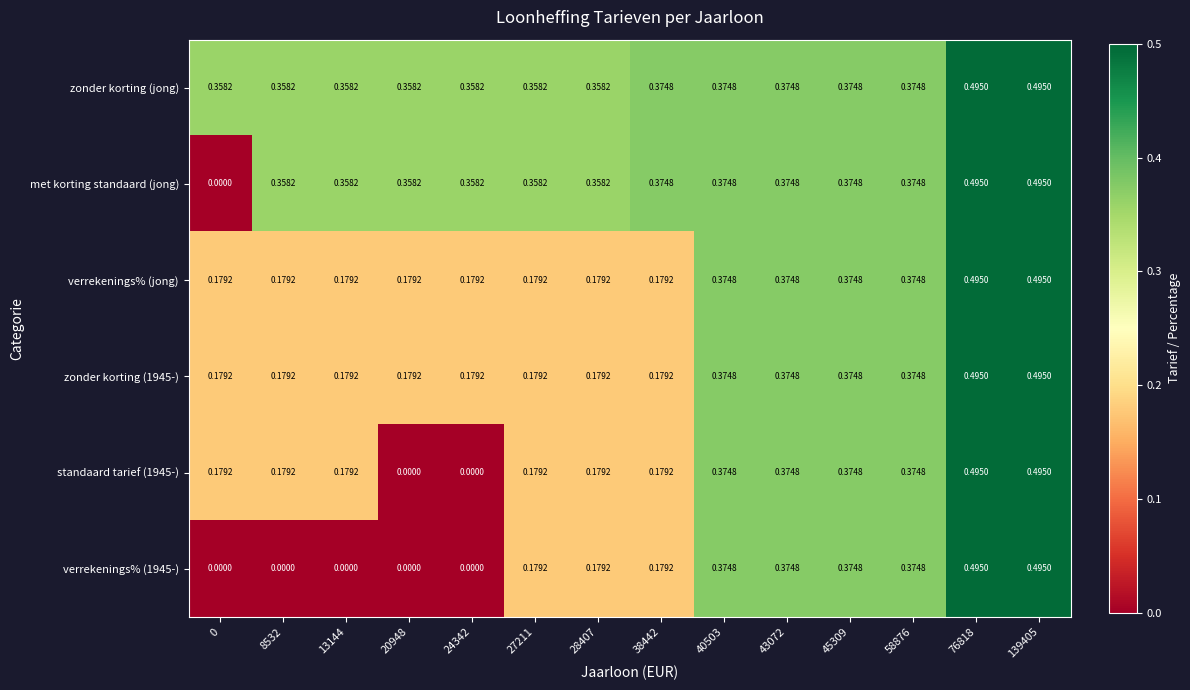

Which series has the largest total across all categories?

zonder korting (jong)